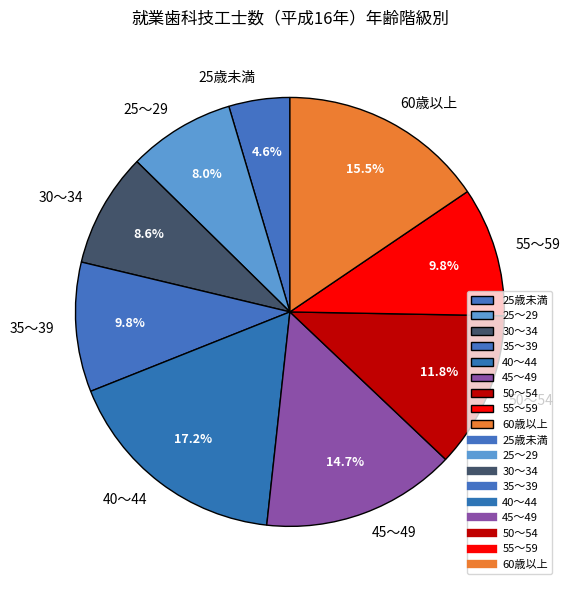

How many segments does this pie chart have?

9